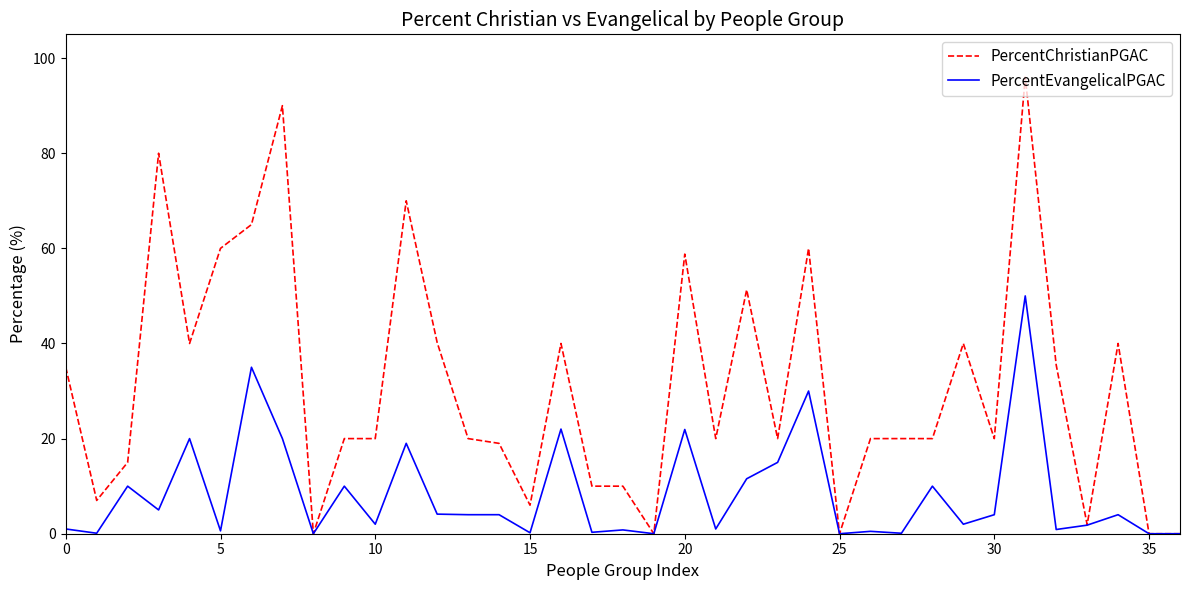

Does the chart display data point markers on the line(s)?

No